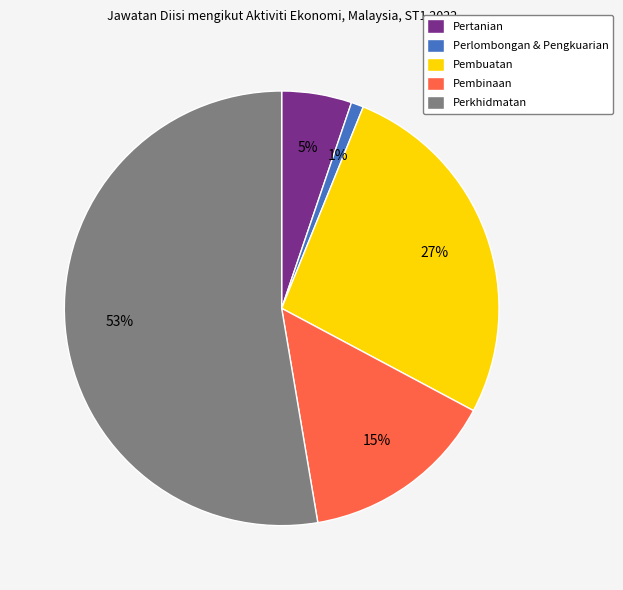

How many slices are in this pie chart?

5